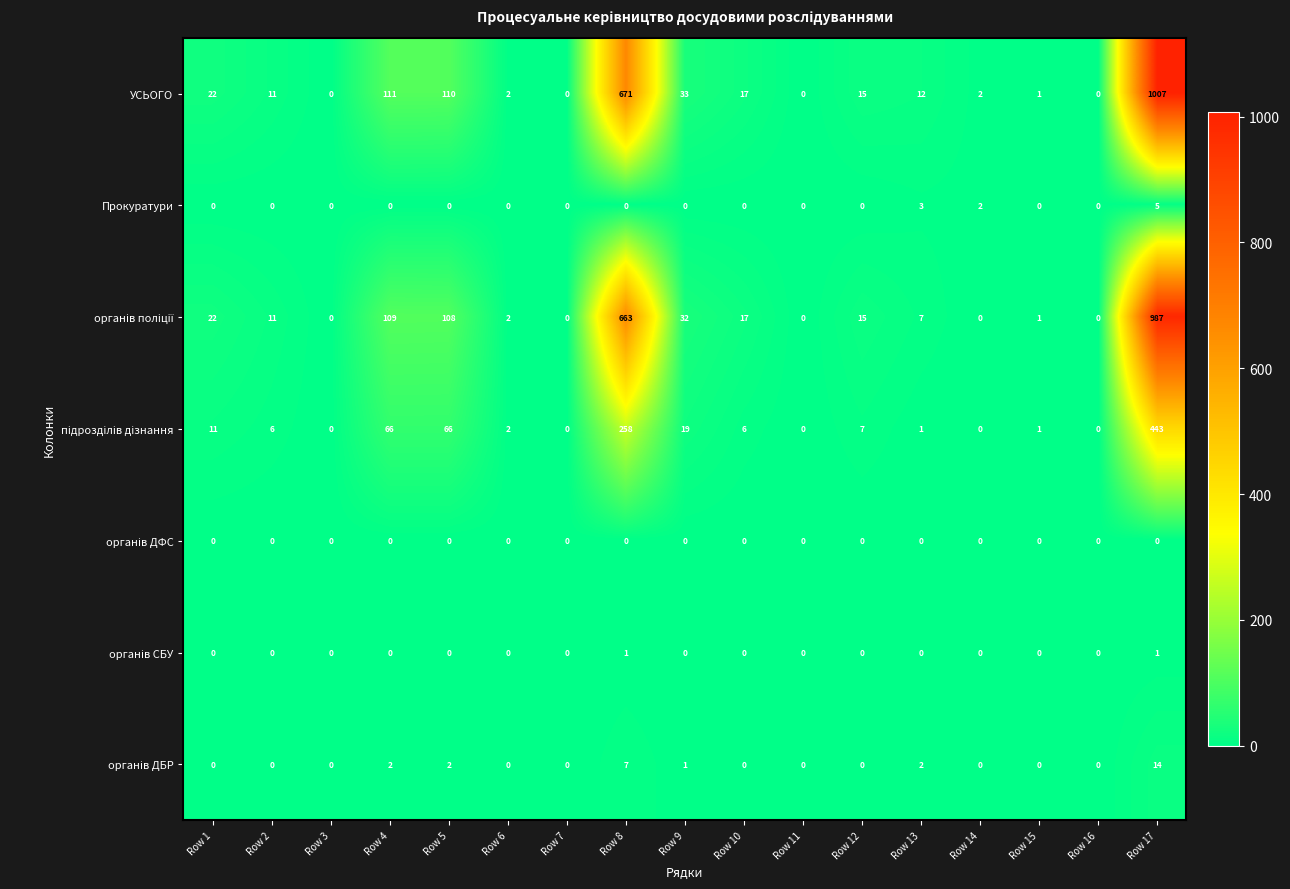

At how many categories does at least one series exceed 54?

4